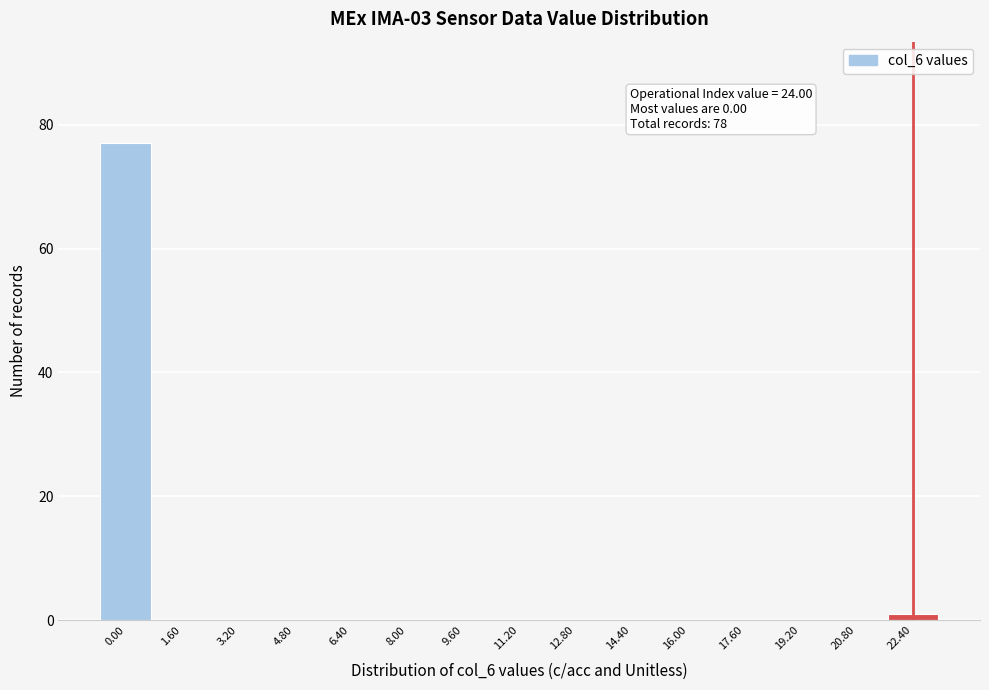

Reading right to left, list all the values displayed in this chart.

22.40=1	20.80=0	19.20=0	17.60=0	16.00=0	14.40=0	12.80=0	11.20=0	9.60=0	8.00=0	6.40=0	4.80=0	3.20=0	1.60=0	0.00=77